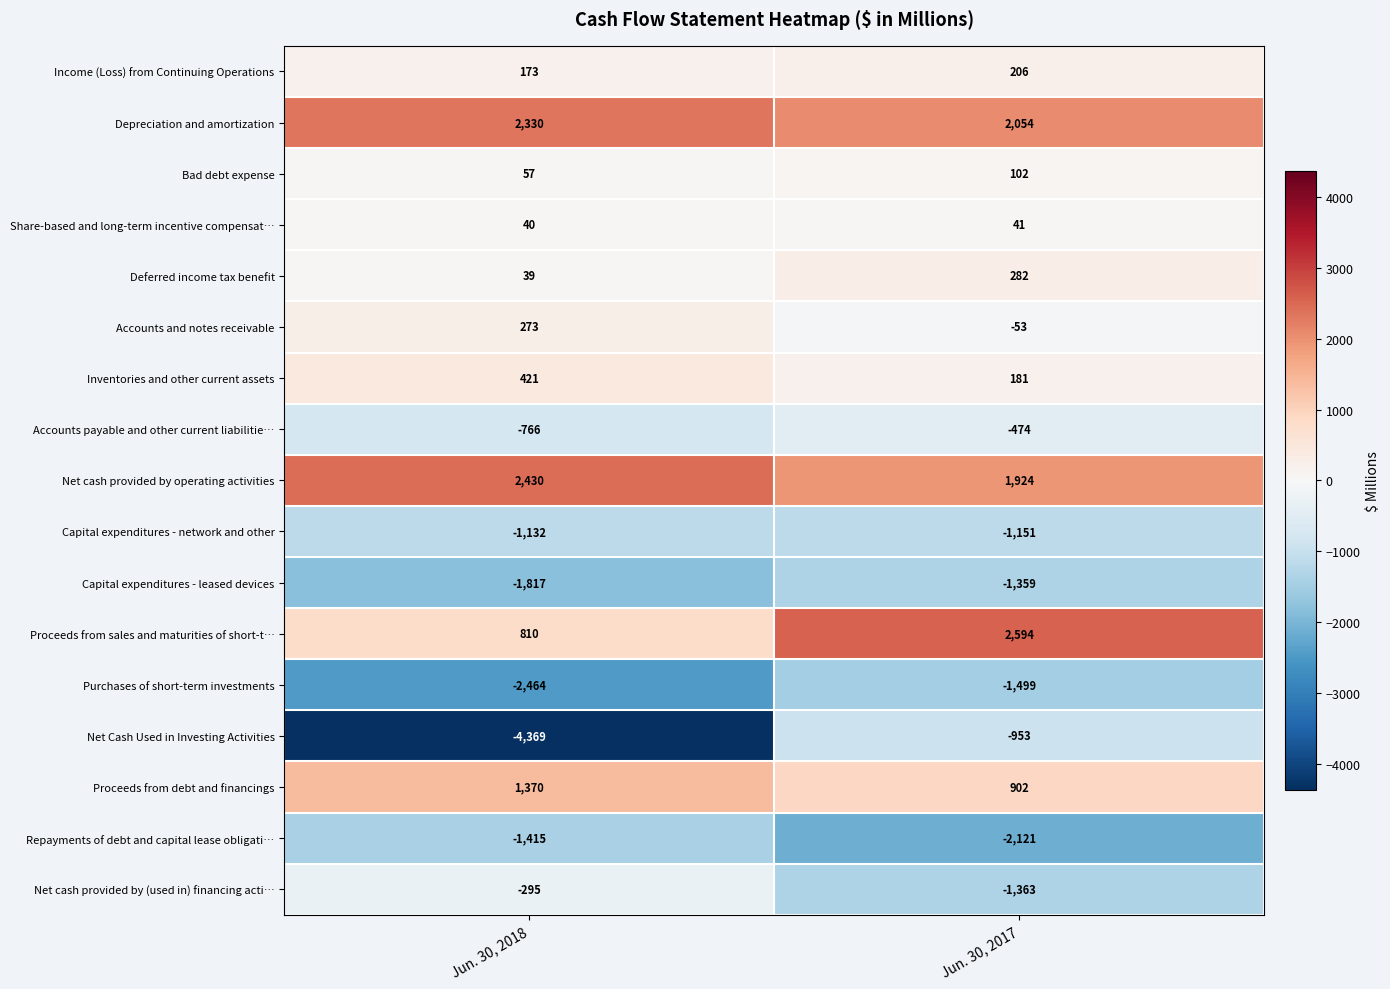

Rank the series at Jun. 30, 2017 from lowest to highest value.

Repayments of debt and capital lease obligati…, Purchases of short-term investments, Net cash provided by (used in) financing acti…, Capital expenditures - leased devices, Capital expenditures - network and other, Net Cash Used in Investing Activities, Accounts payable and other current liabilitie…, Accounts and notes receivable, Share-based and long-term incentive compensat…, Bad debt expense, Inventories and other current assets, Income (Loss) from Continuing Operations, Deferred income tax benefit, Proceeds from debt and financings, Net cash provided by operating activities, Depreciation and amortization, Proceeds from sales and maturities of short-t…